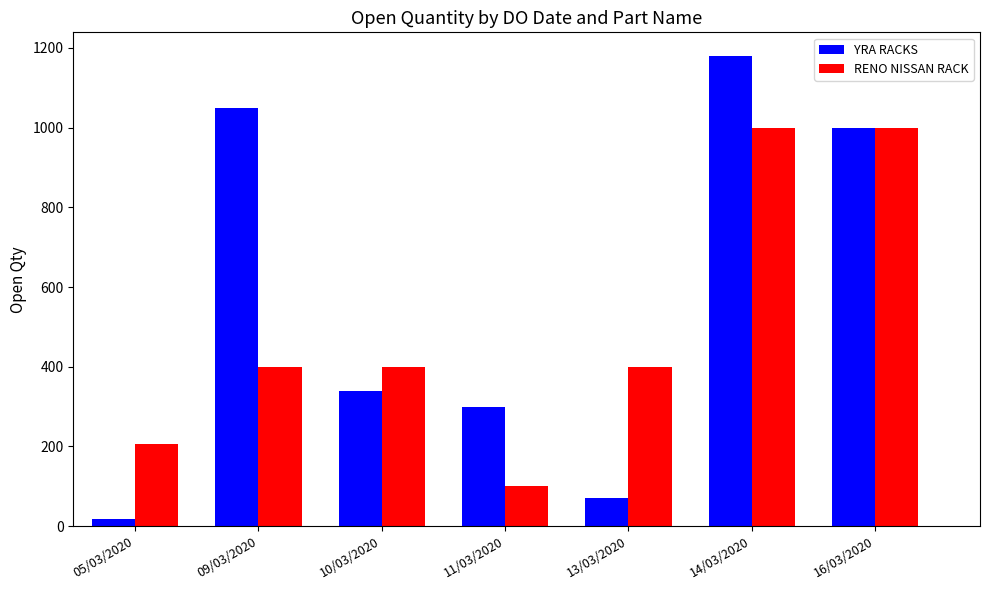

Count the number of data series in this chart.

2